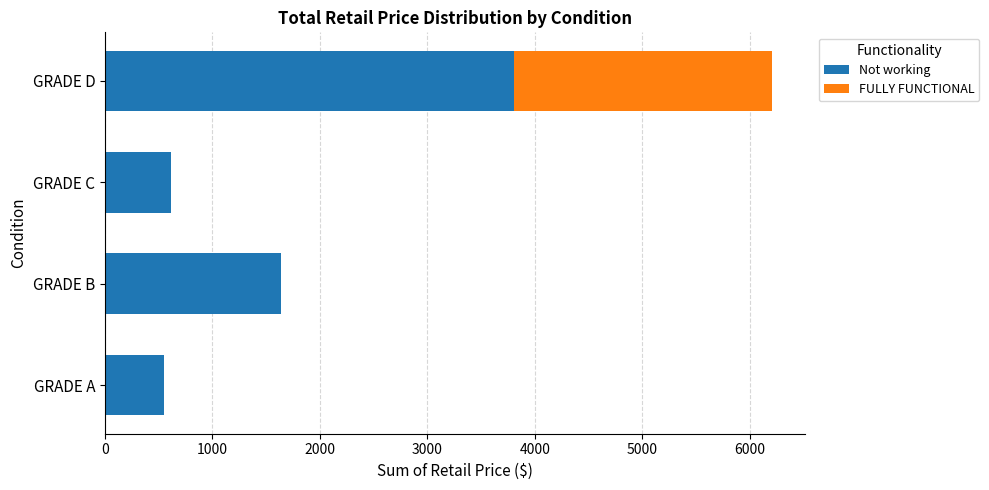

Is it true that Not working equals 706.4 at GRADE B?

False